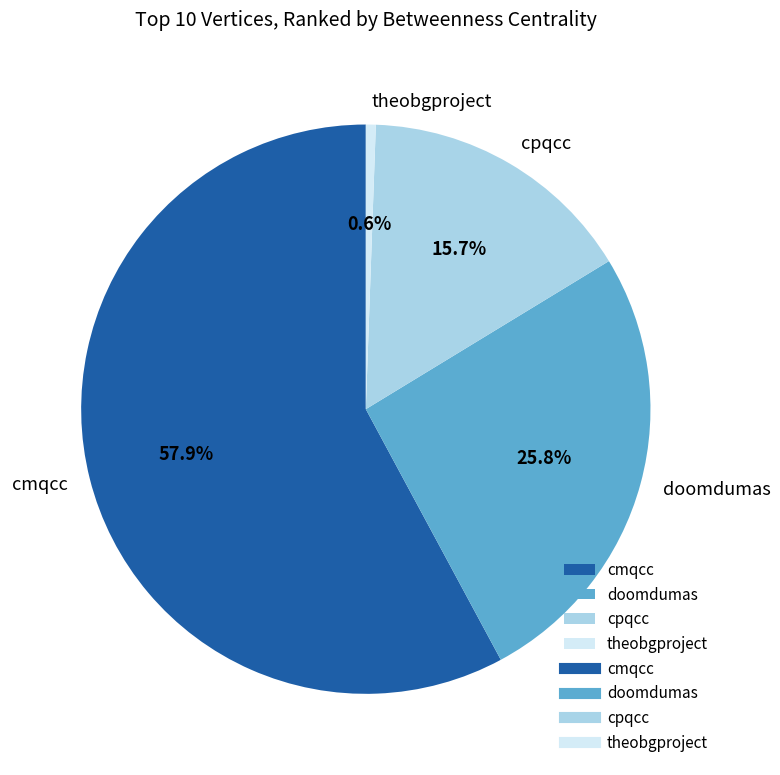

To the nearest percent, what percentage of the pie is cmqcc?

58%